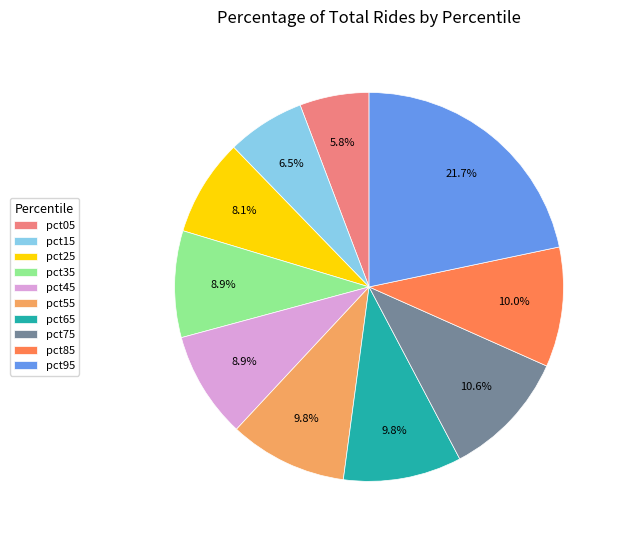

Does pct85 represent more than half of the total?

No